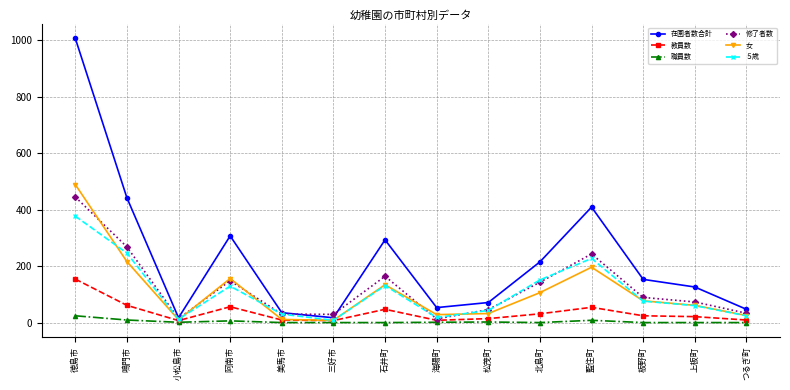

What is the greatest value displayed?

1007